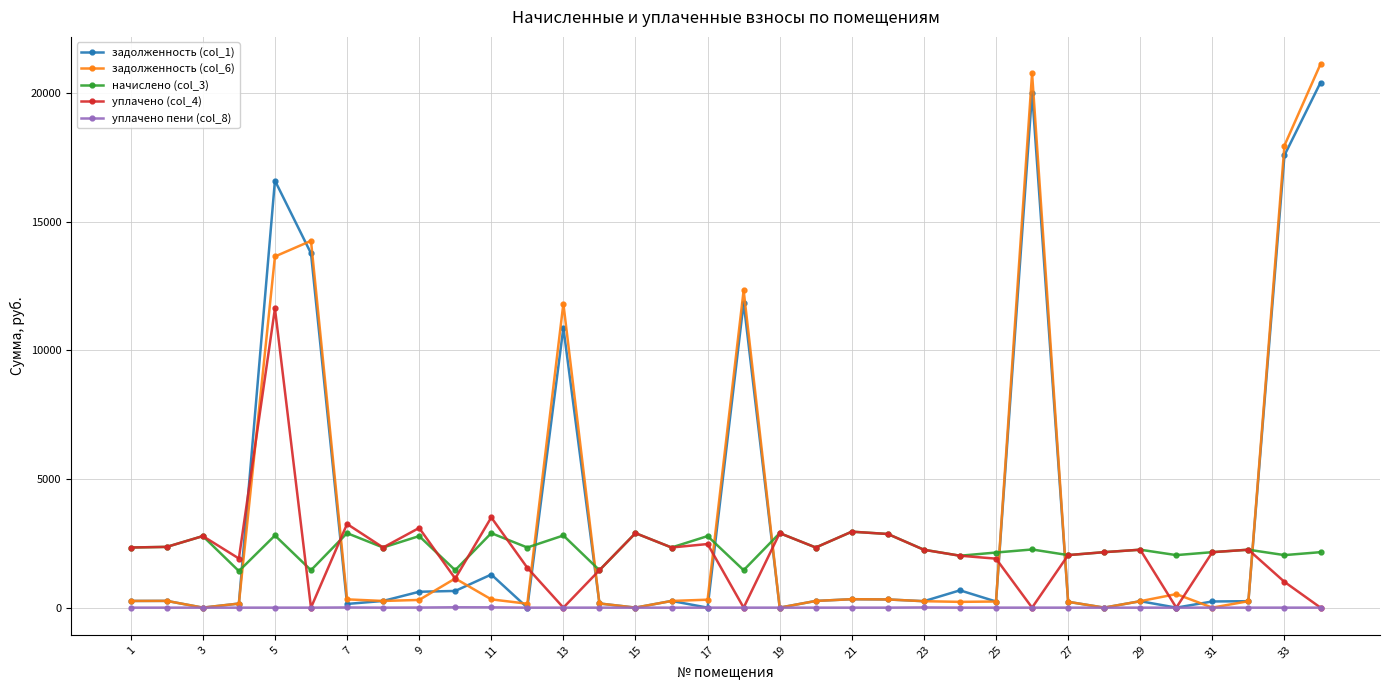

At how many categories does at least one series exceed 6908?

7